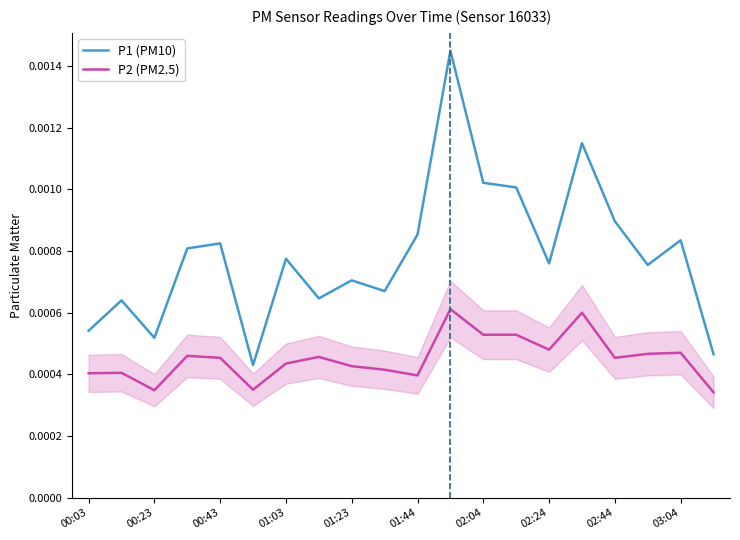

True or false: P1 (PM10) has more than 1 interior local peaks.

True